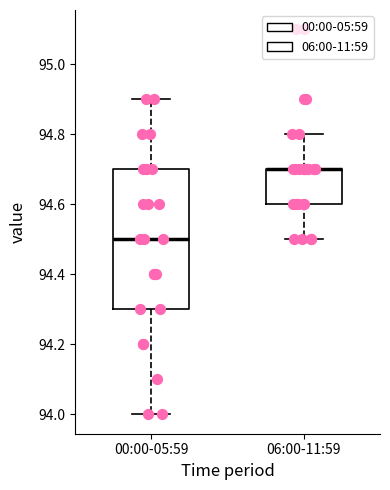

Where does the upper whisker of the box for 00:00-05:59 end on the y-axis? The values are not printed on the chart, so give them approximately, as read against the axis.

94.9